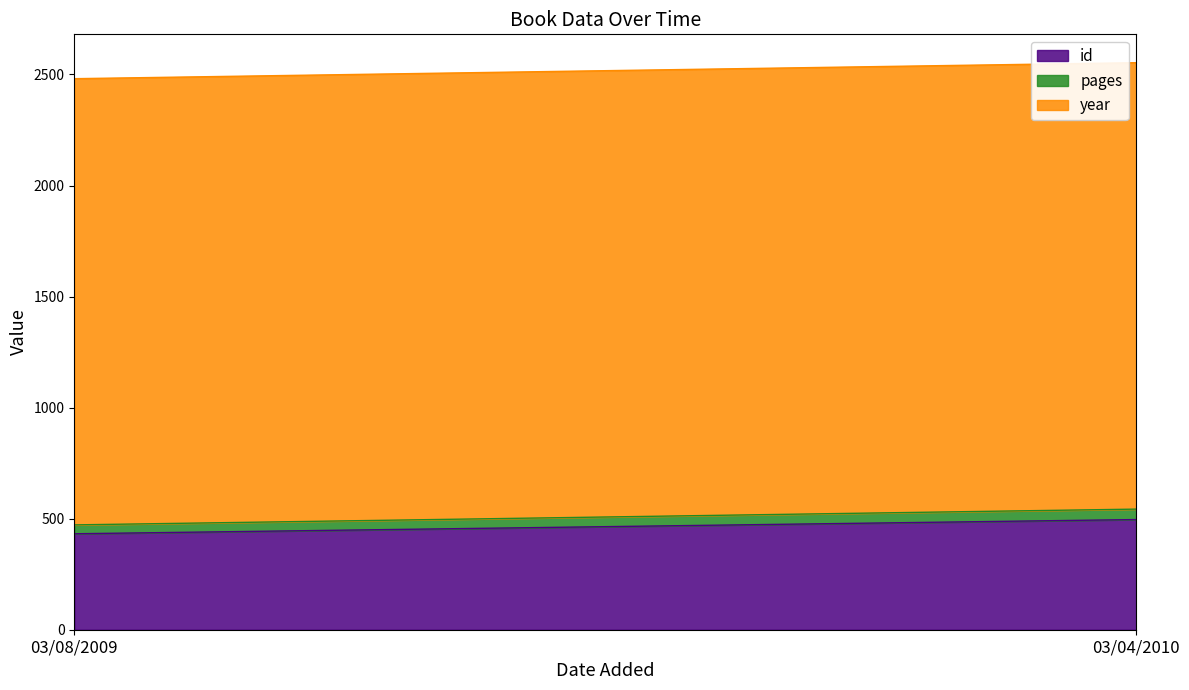

Where is id nearest to the value 464?

03/08/2009